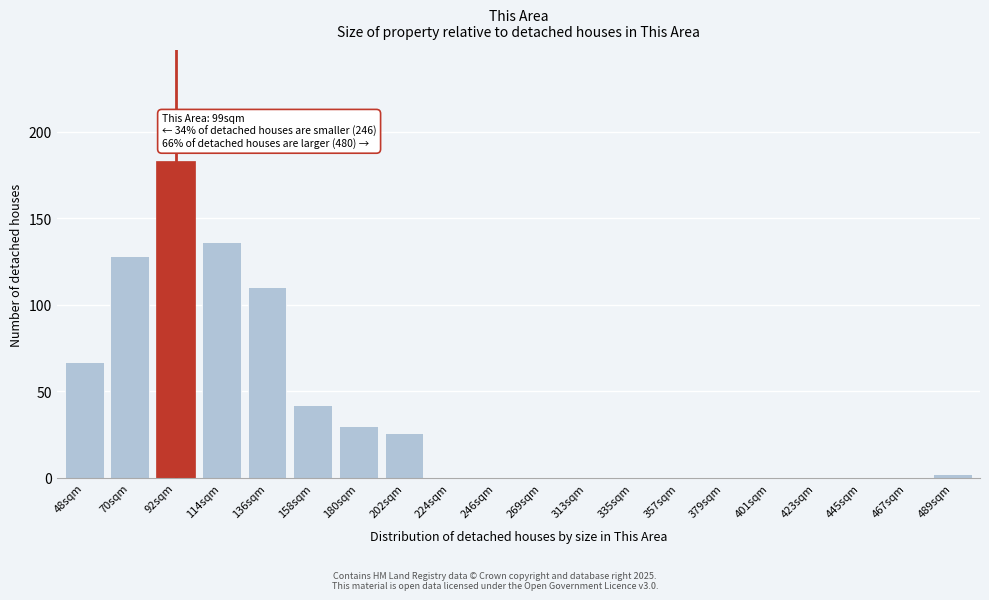

Reading left to right, what are all the values shown in this chart?

48sqm=67	70sqm=128	92sqm=183	114sqm=136	136sqm=110	158sqm=42	180sqm=30	202sqm=26	224sqm=0	246sqm=0	269sqm=0	313sqm=0	335sqm=0	357sqm=0	379sqm=0	401sqm=0	423sqm=0	445sqm=0	467sqm=0	489sqm=2